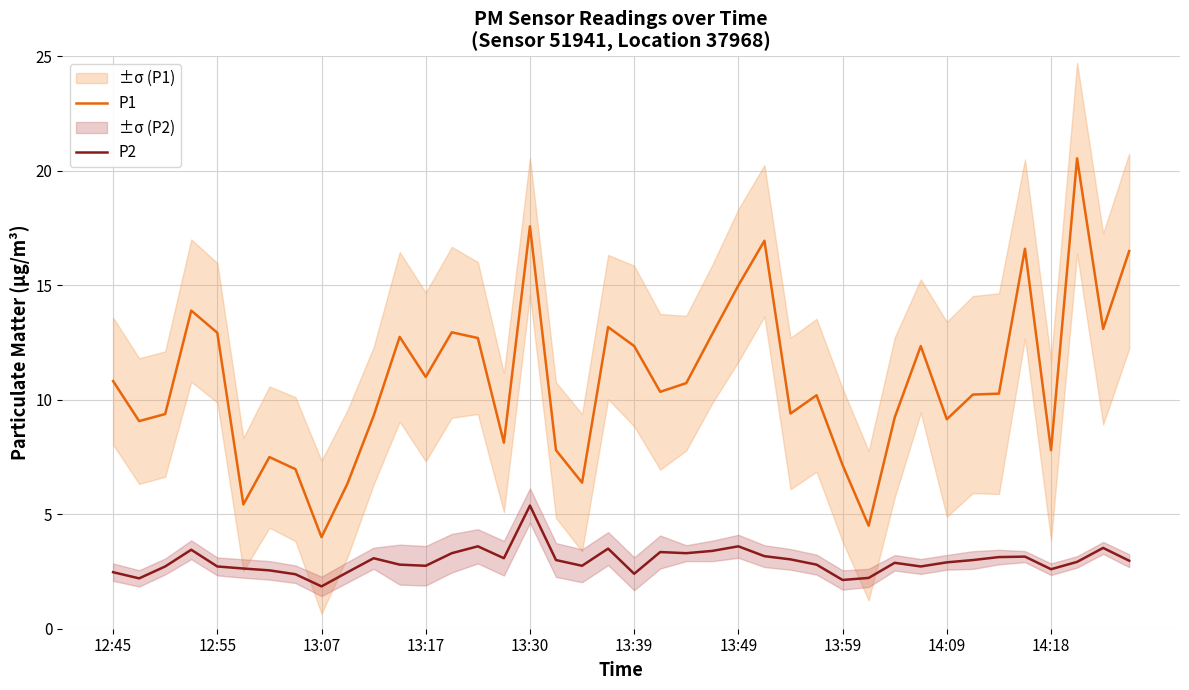

What are all the series names shown in the legend?

P1, P2